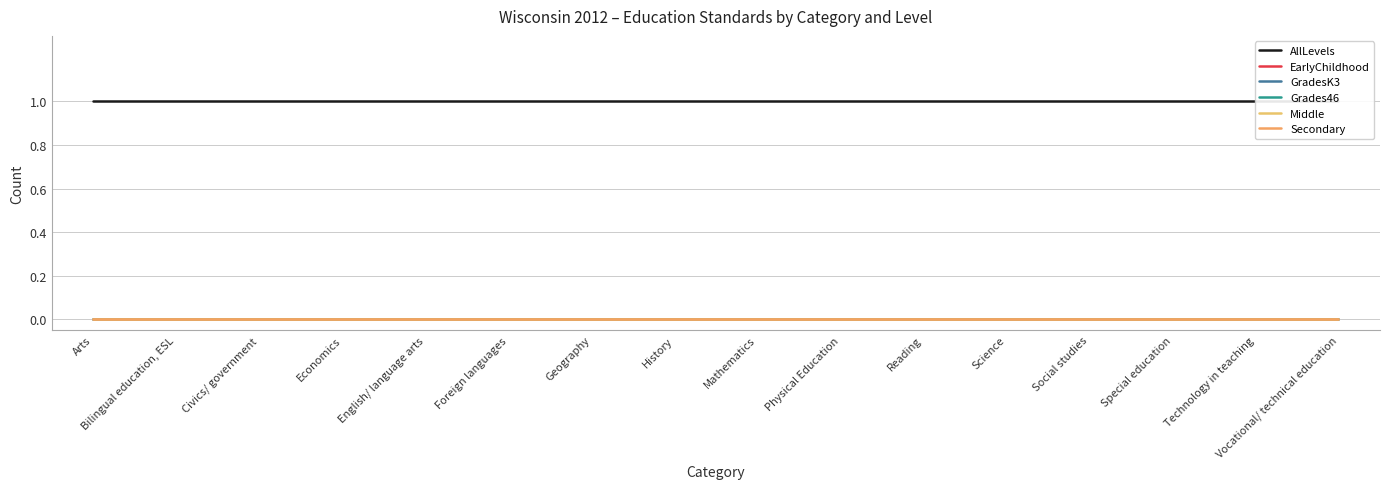

Rank the series by their maximum value, from highest to lowest.

AllLevels, EarlyChildhood, GradesK3, Grades46, Middle, Secondary